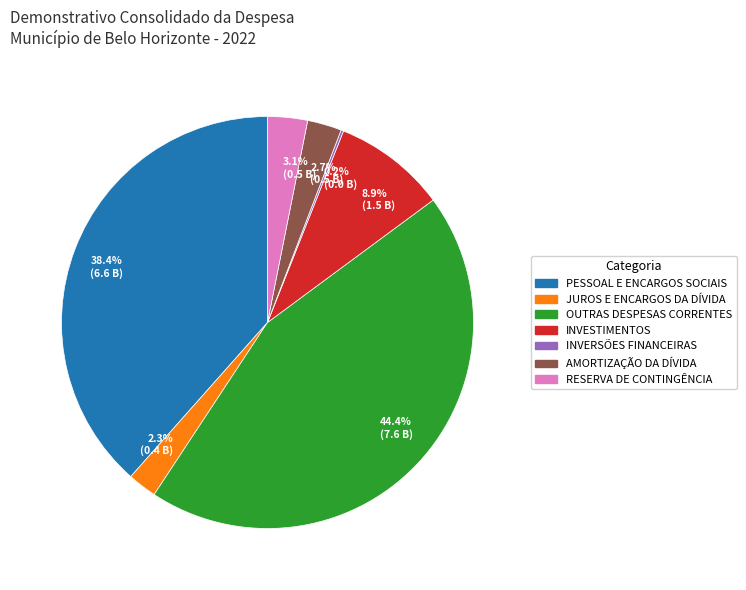

Which slice is the largest?

OUTRAS DESPESAS CORRENTES